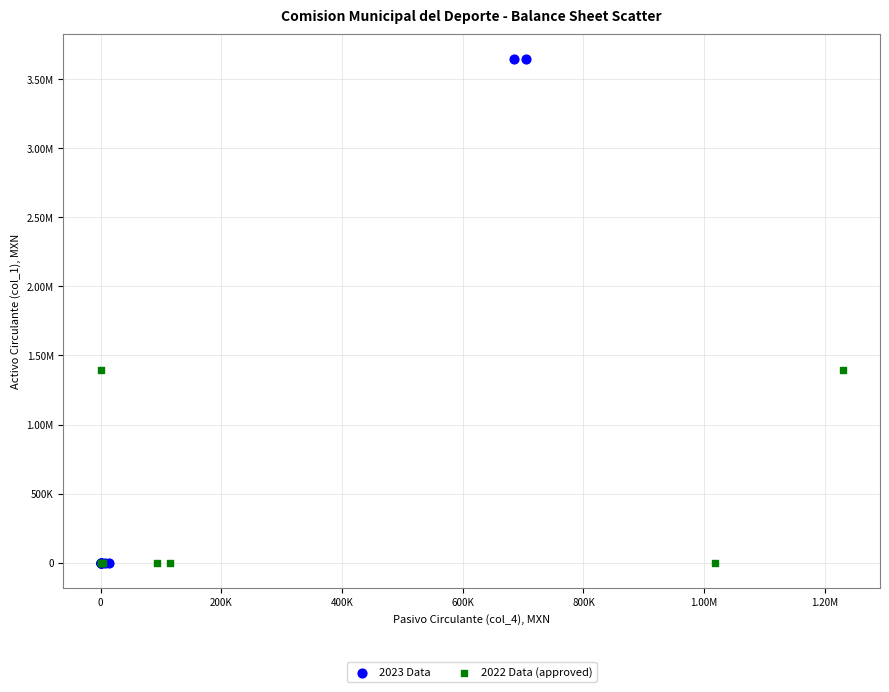

What are all the series names shown in the legend?

2023 Data, 2022 Data (approved)